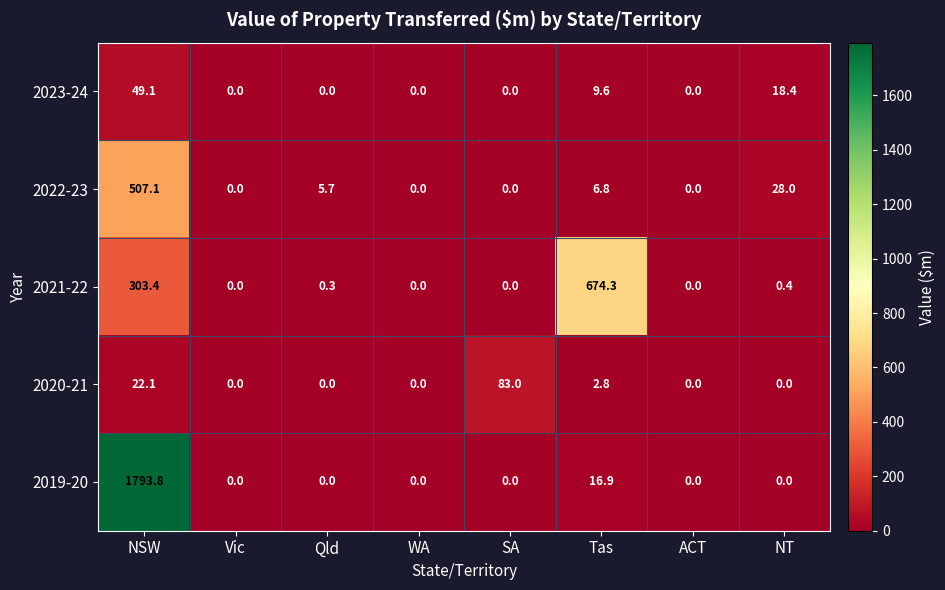

True or false: 2023-24 has a value of 0.0 at WA.

True